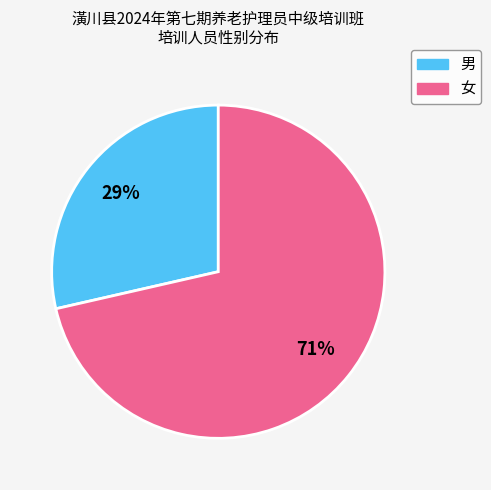

Rank the categories by value from highest to lowest.

女, 男